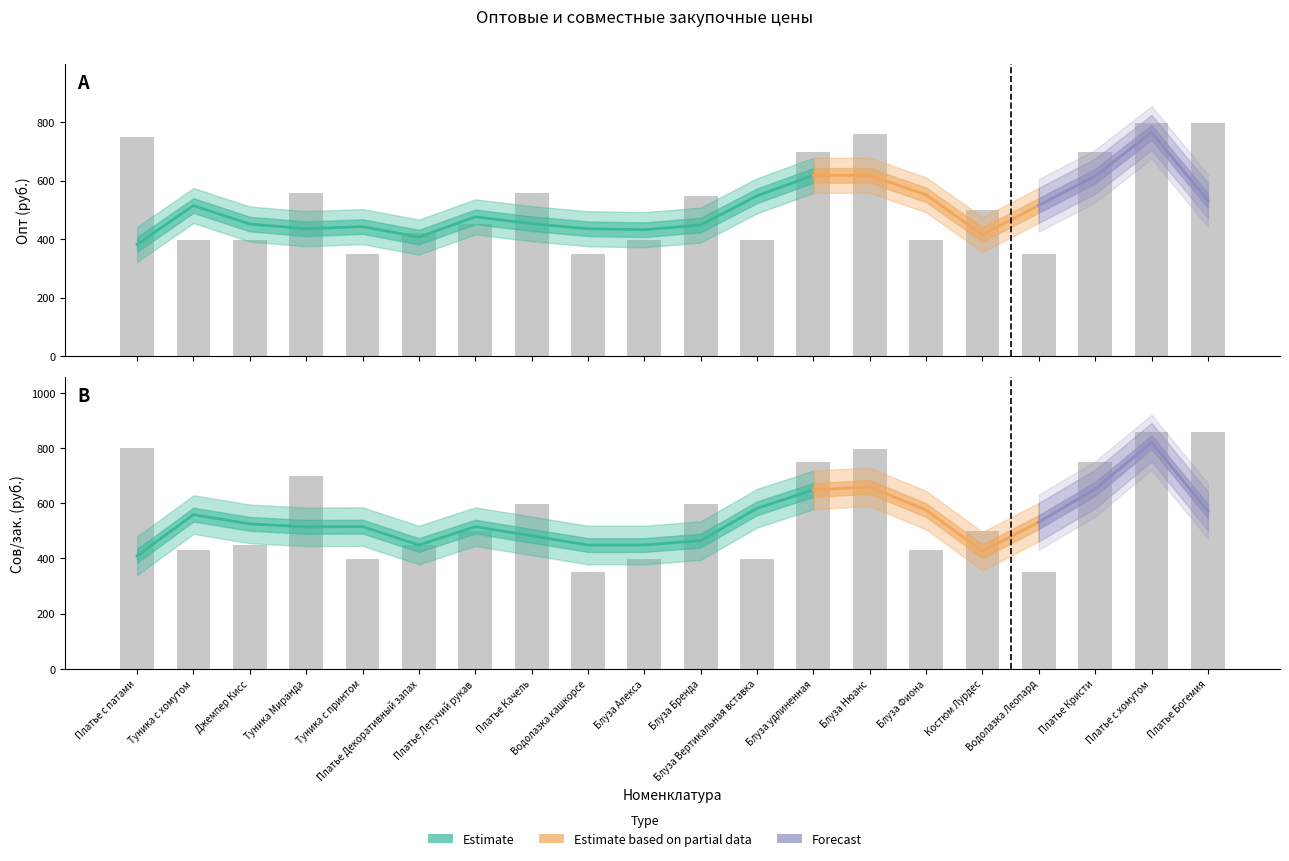

Are the bars grouped side by side (vs. stacked)?

Yes